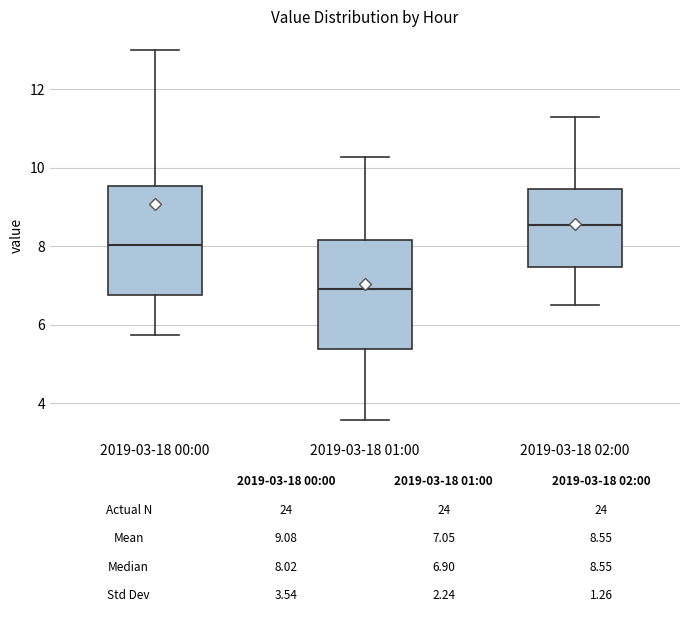

Which box has the lowest median line?

2019-03-18 01:00